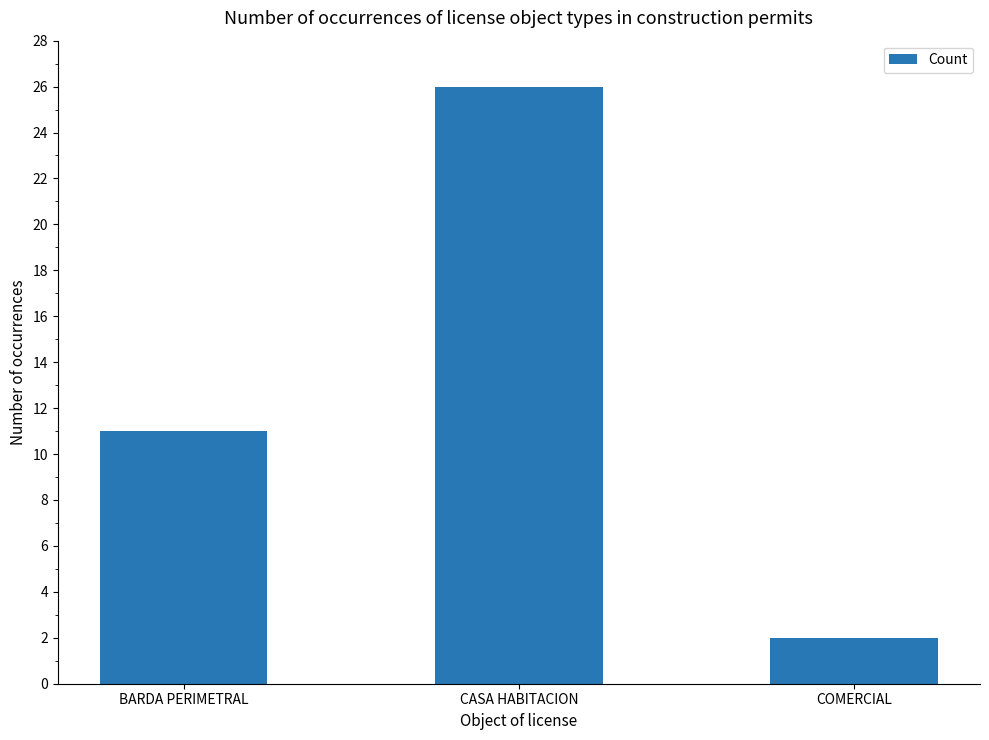

Reading left to right, list all the values displayed in this chart.

BARDA PERIMETRAL=11	CASA HABITACION=26	COMERCIAL=2